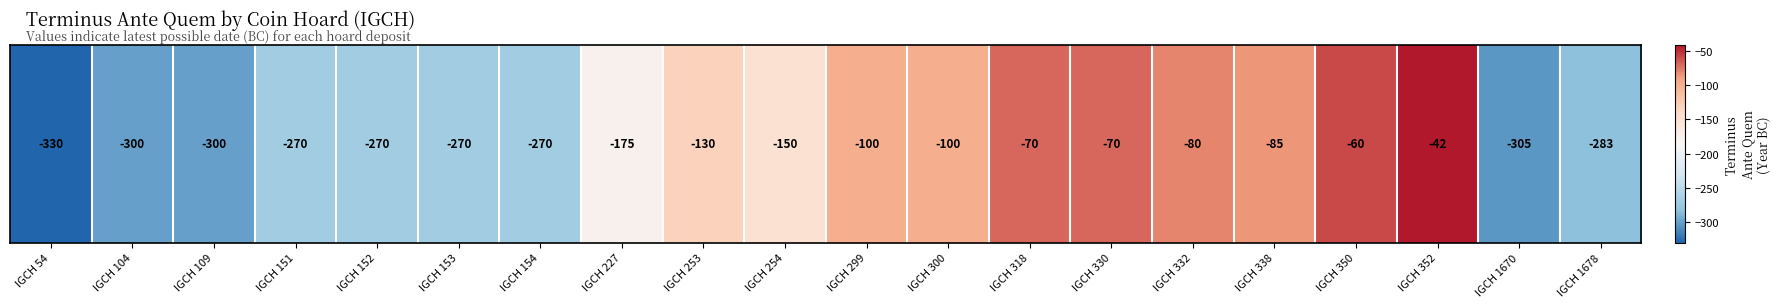

How many values exceed -150?

9